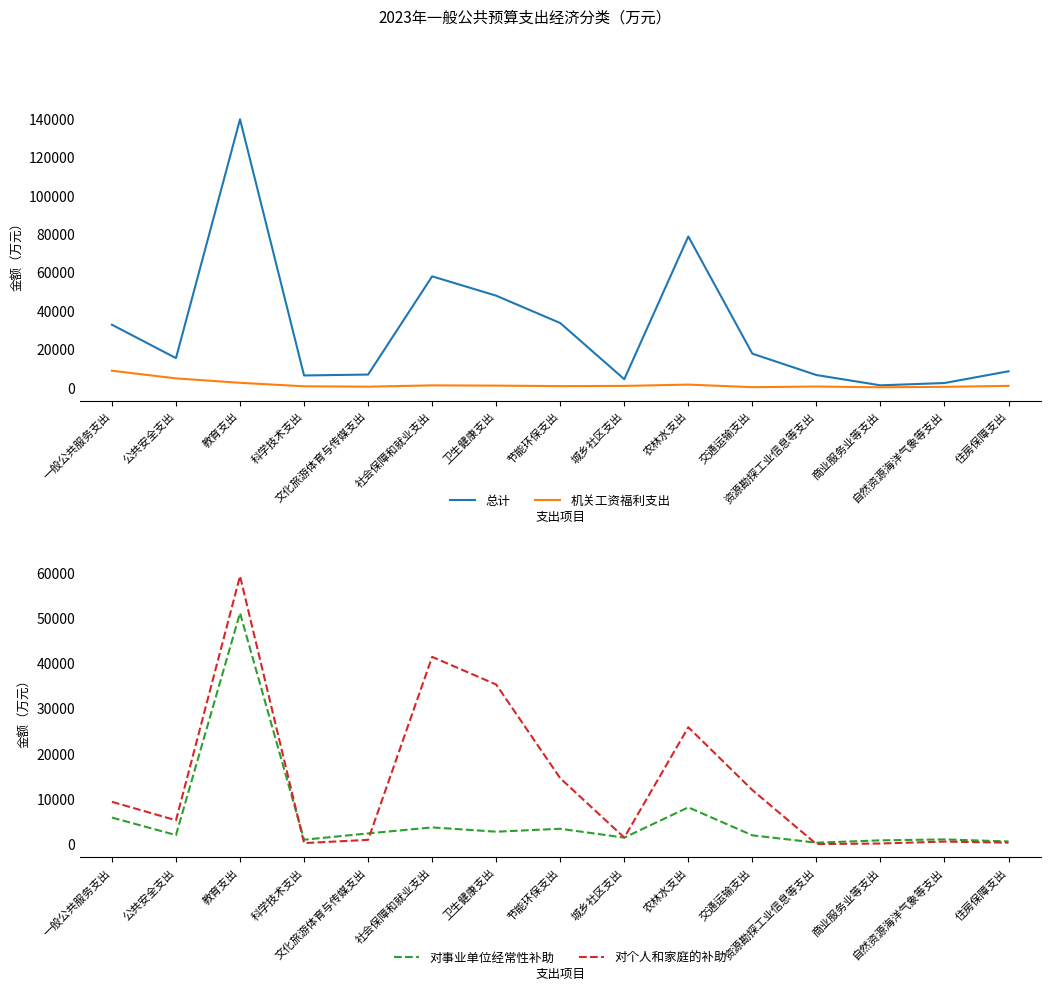

Does the chart have visible grid lines?

No